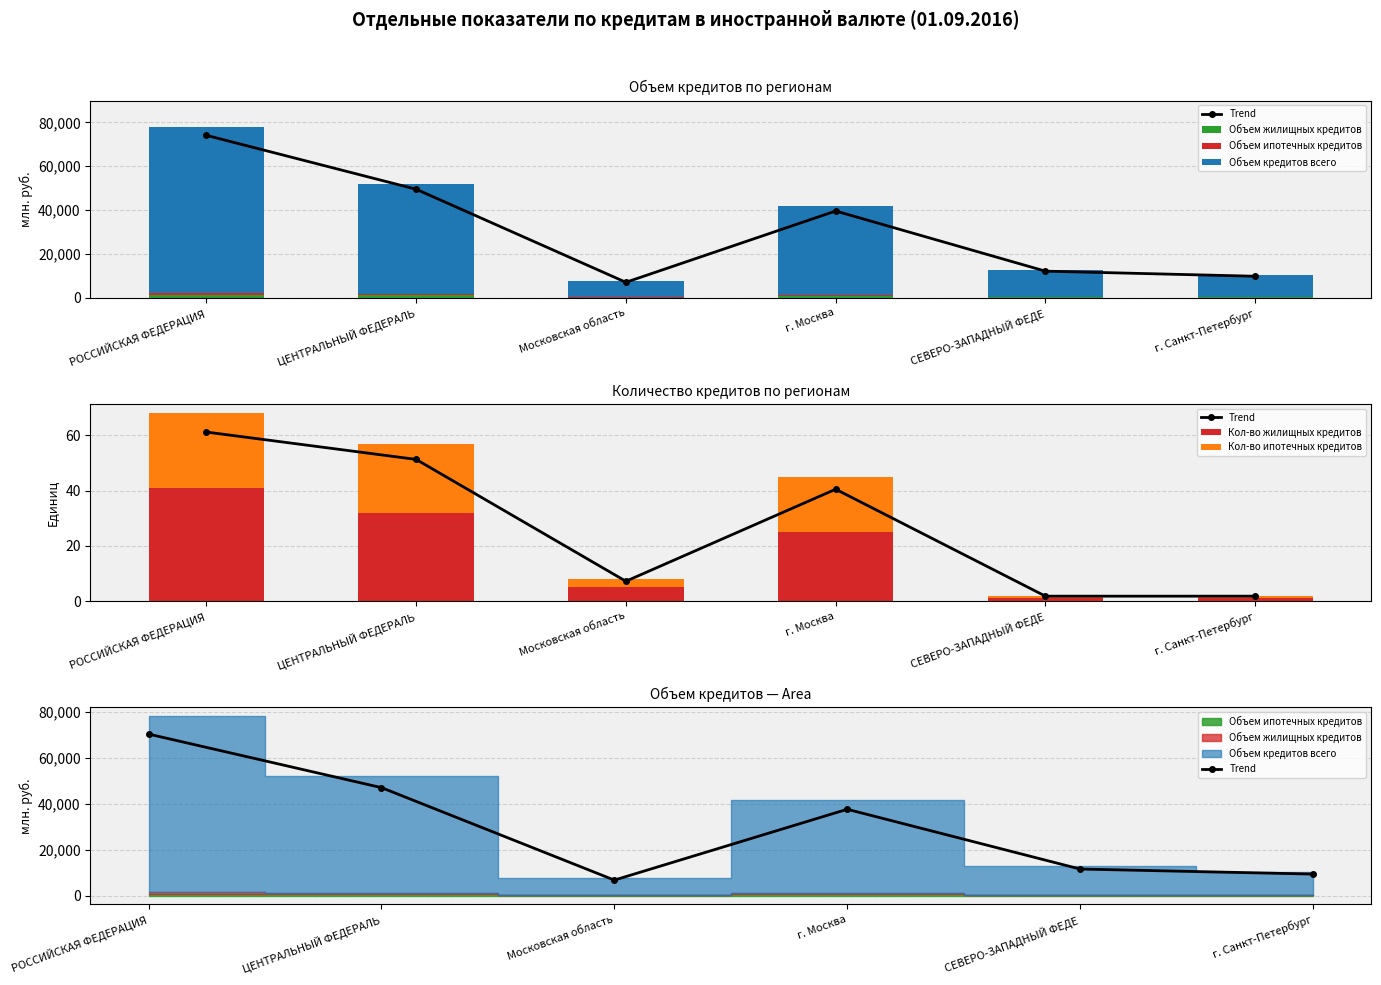

How many data points in Объем жилищных кредитов are less than 953?

3